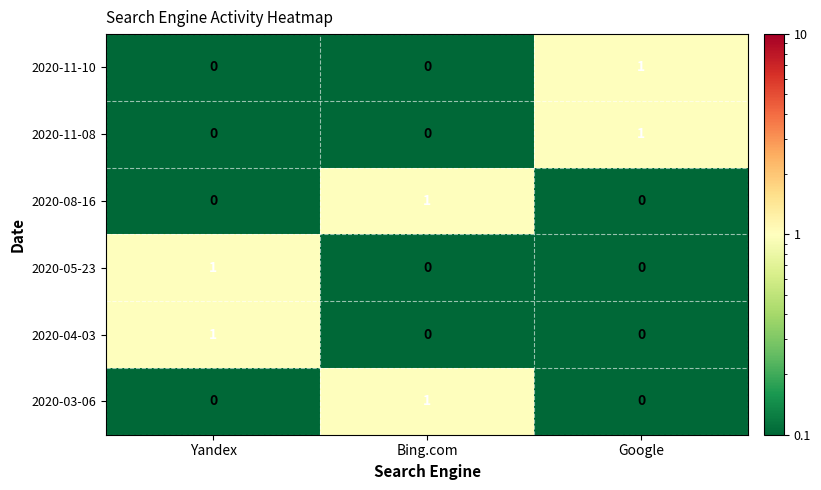

The 2020-05-23 series shows 0 at Google. True or false?

True